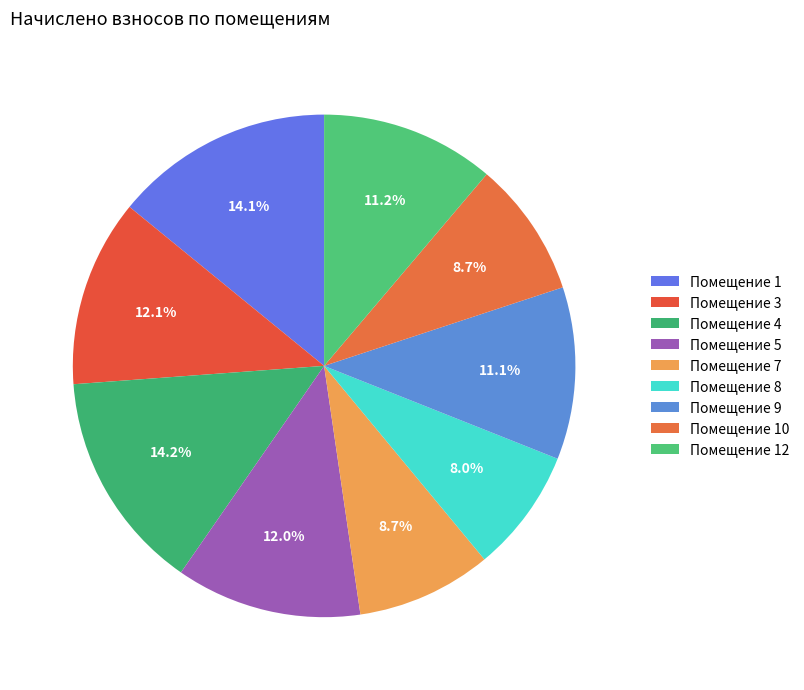

Count the number of slices in the pie.

9